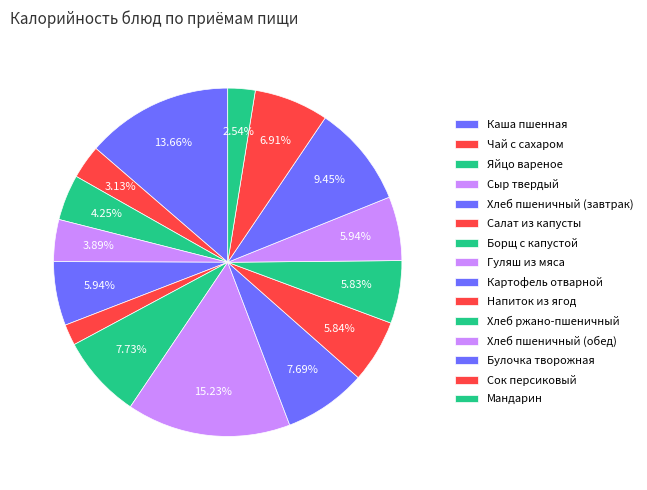

Is Сок персиковый the majority of the pie?

No